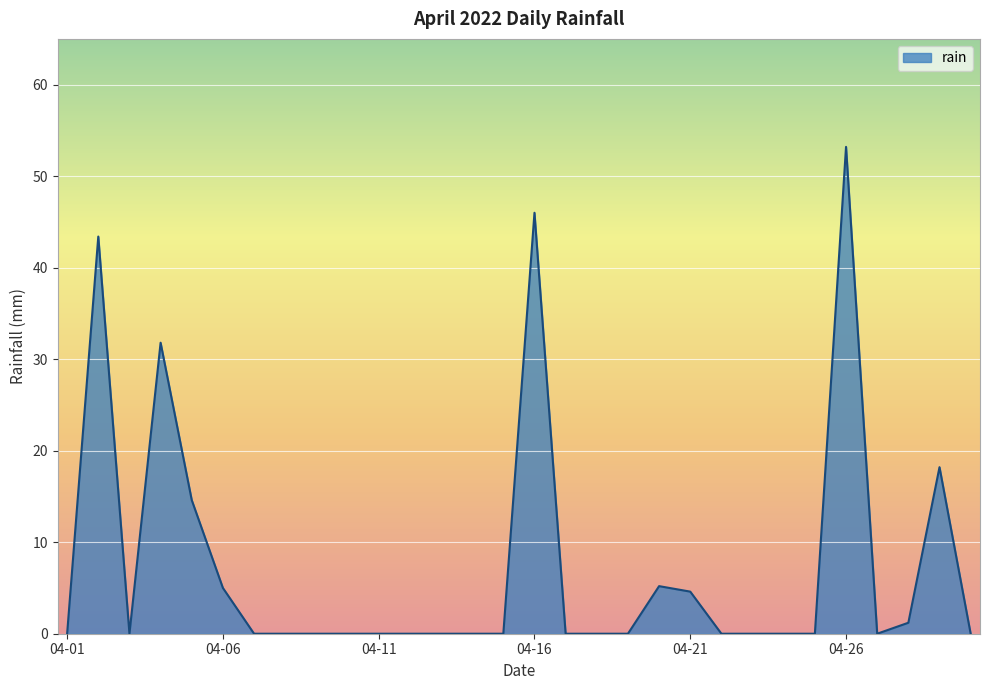

What is the difference between the maximum and minimum values?

53.2